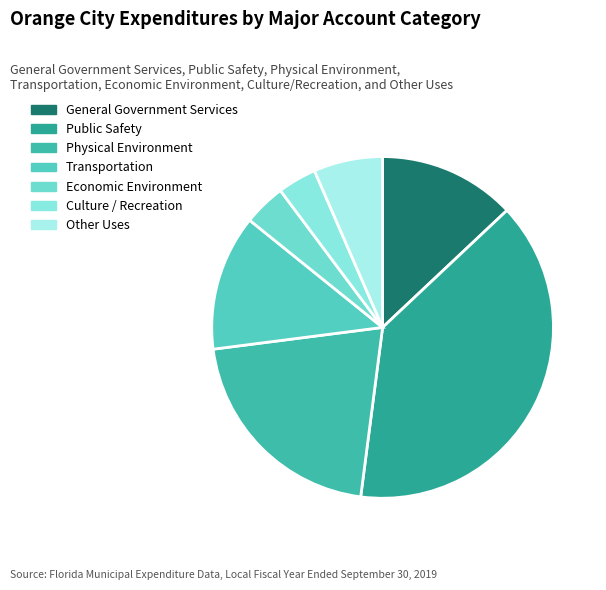

How many segments does this pie chart have?

7